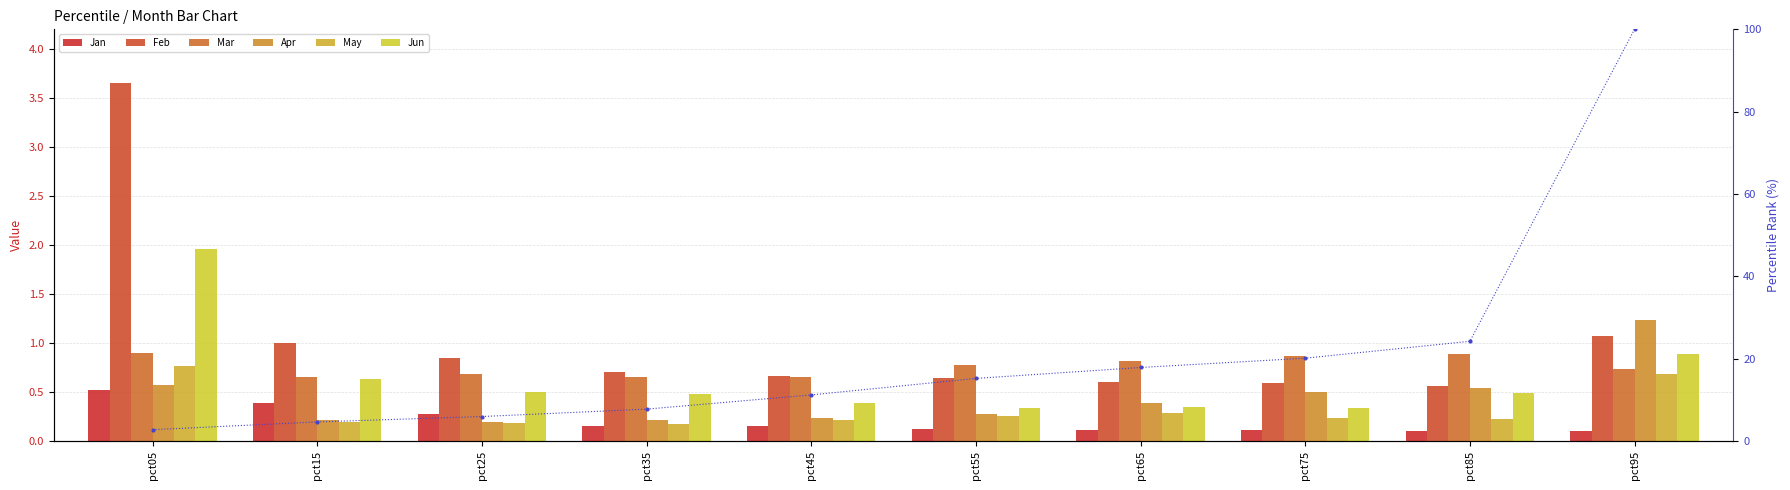

What is the minimum value shown in the chart?

0.1